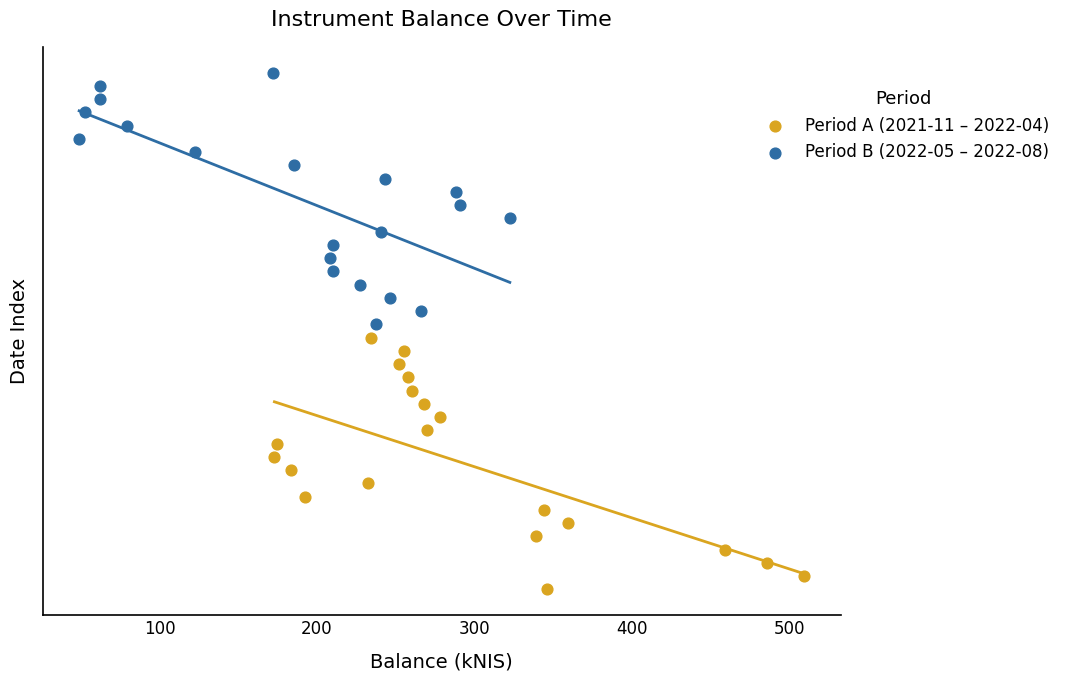

Which series reaches the maximum Y coordinate?

Period B (2022-05 – 2022-08)